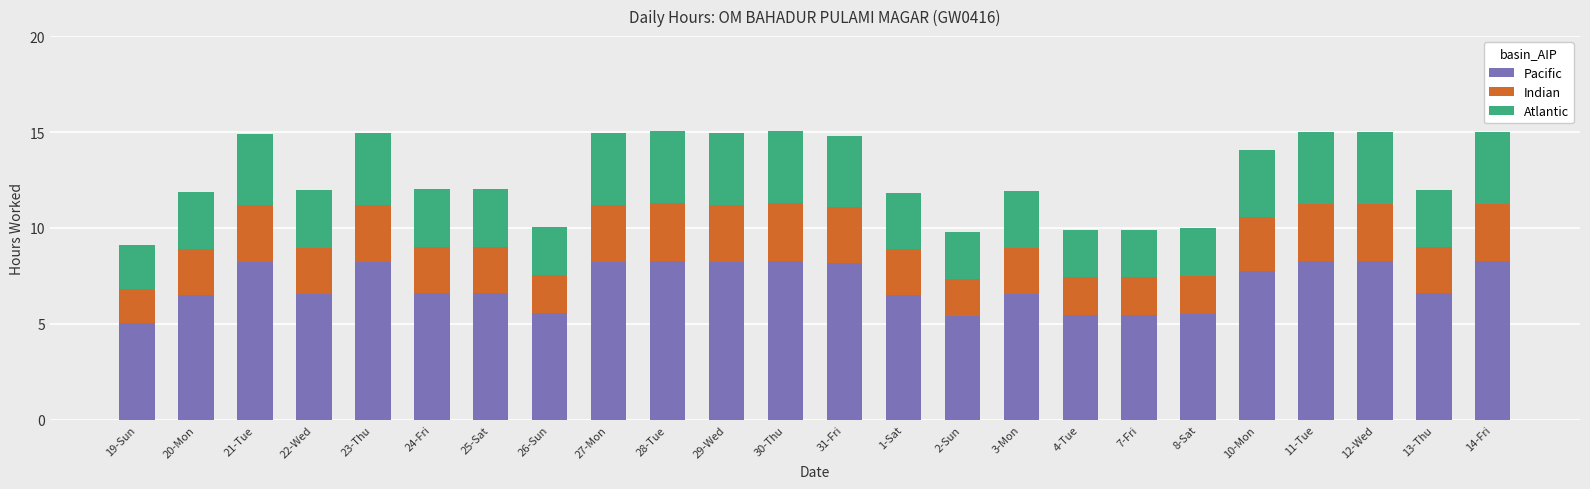

At which label does Pacific first exceed 6?

20-Mon